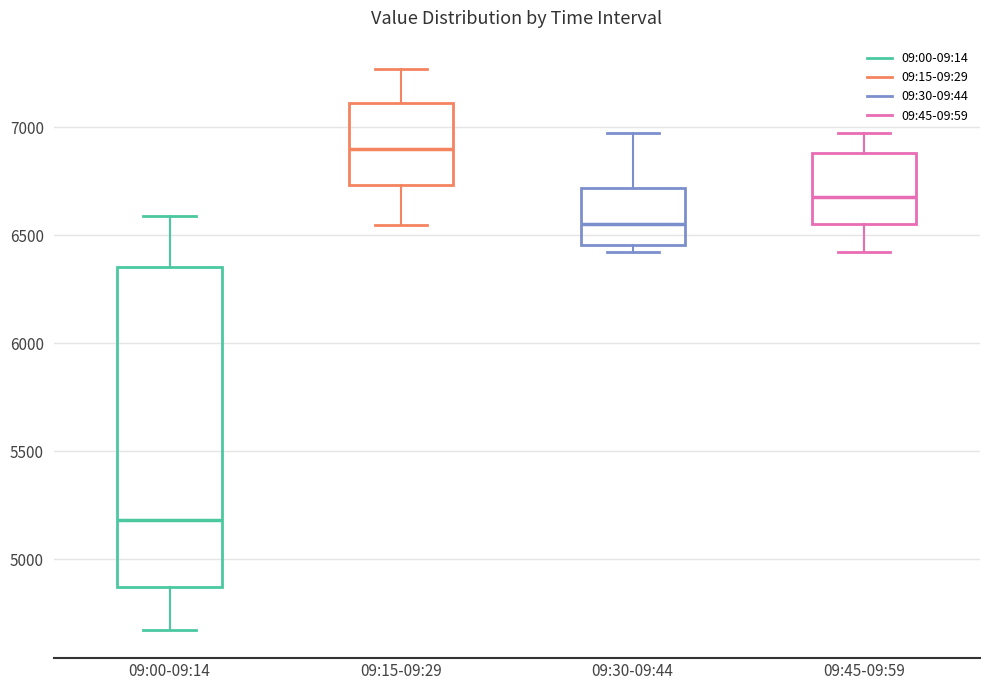

Comparing the boxes themselves (not the whiskers), which one is the tallest?

09:00-09:14